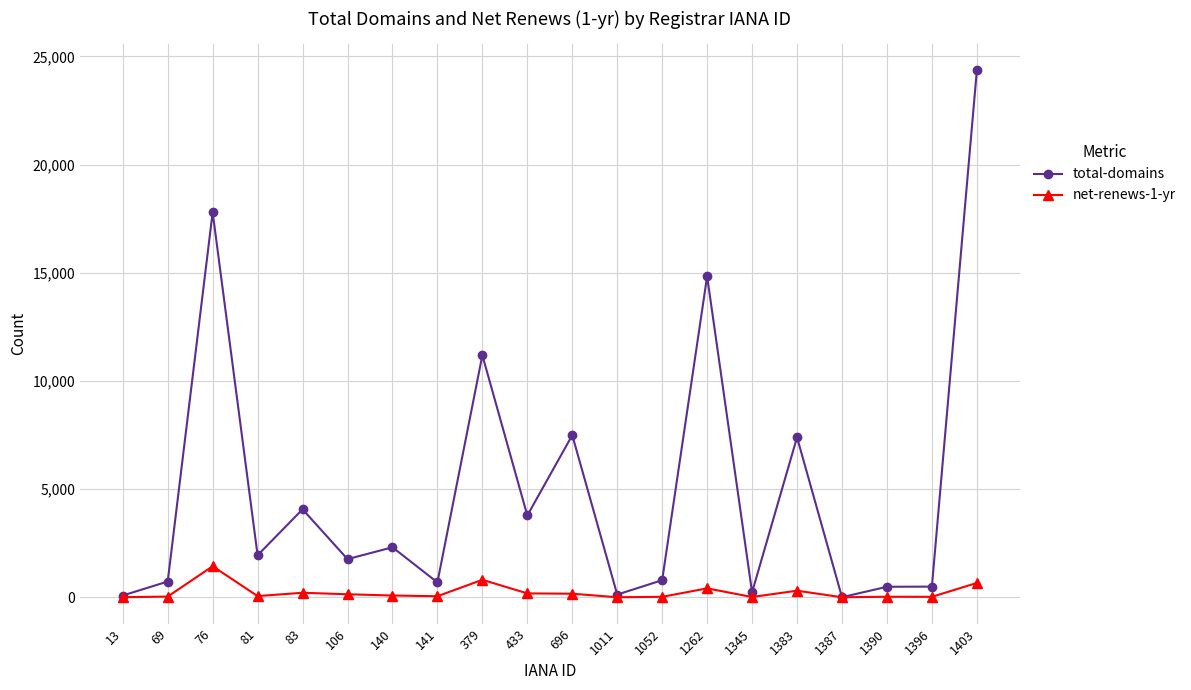

Does the chart display data point markers on the line(s)?

Yes